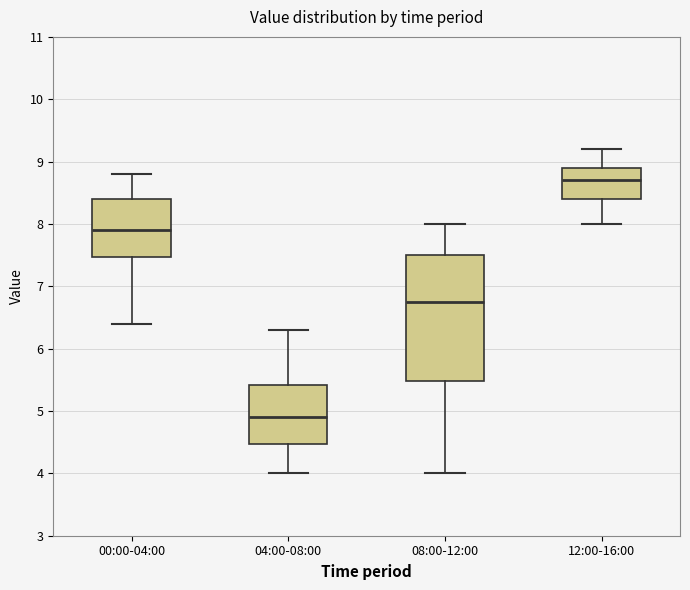

Reading left to right, transcribe this box plot: for each box, give where its median line is, the range the box spans, and where its two whiskers end, as read against the y-axis. The values are not printed on the chart, so give them approximately, as read against the axis.

00:00-04:00: median 7.9, box 7.5 to 8.4, whiskers 6.4 to 8.8
04:00-08:00: median 4.9, box 4.5 to 5.4, whiskers 4.0 to 6.3
08:00-12:00: median 6.8, box 5.5 to 7.5, whiskers 4.0 to 8.0
12:00-16:00: median 8.7, box 8.4 to 8.9, whiskers 8.0 to 9.2